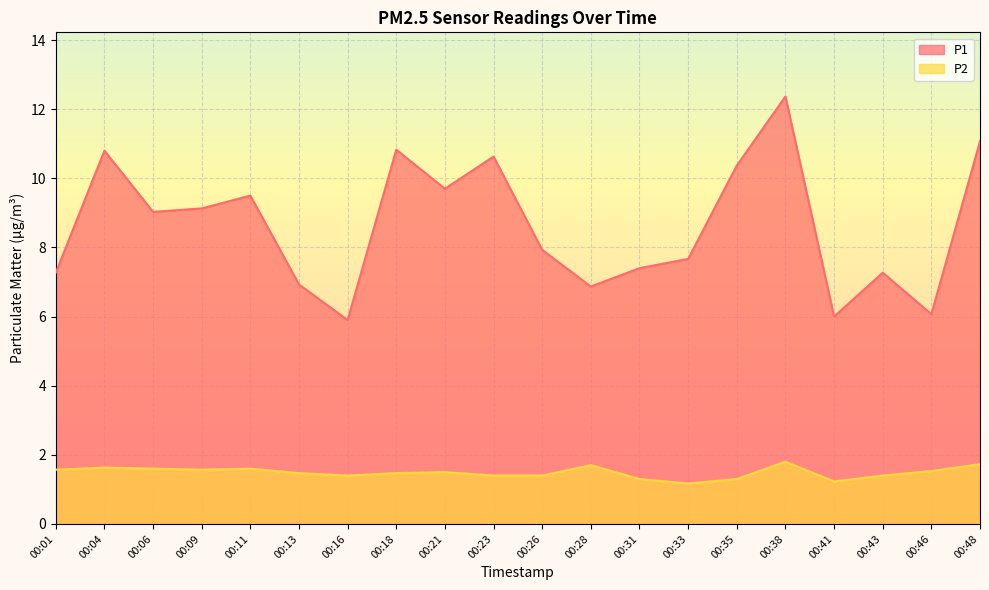

What is the maximum value for P2?

1.8